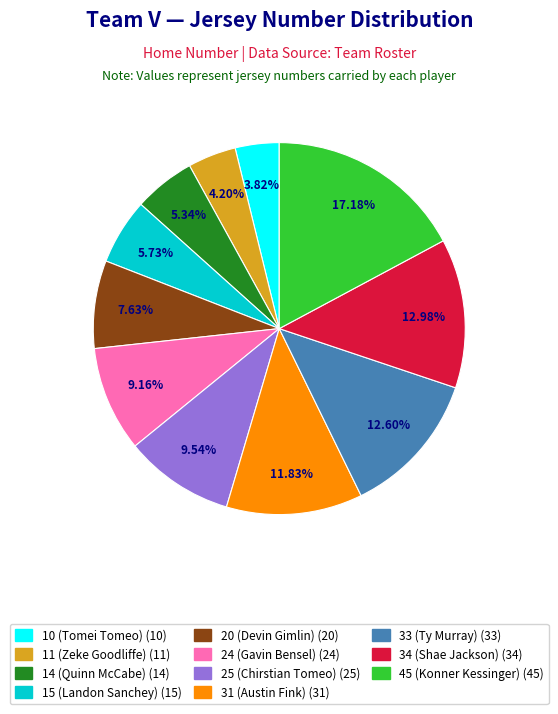

How much of the chart is everything except 15 (Landon Sanchey)?

94.3%